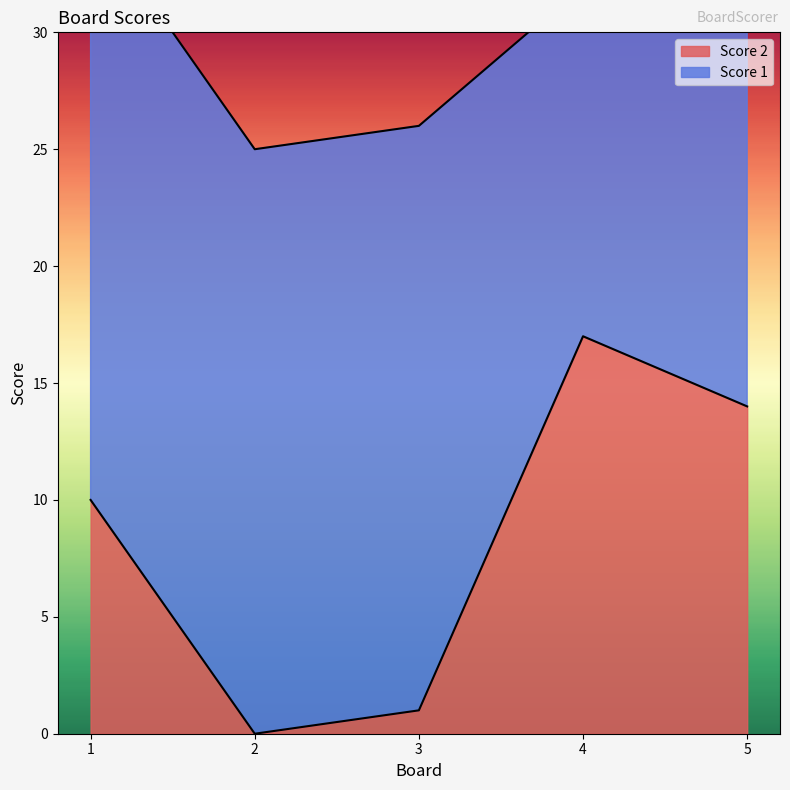

Is it true that the value at 1 is 15?

False